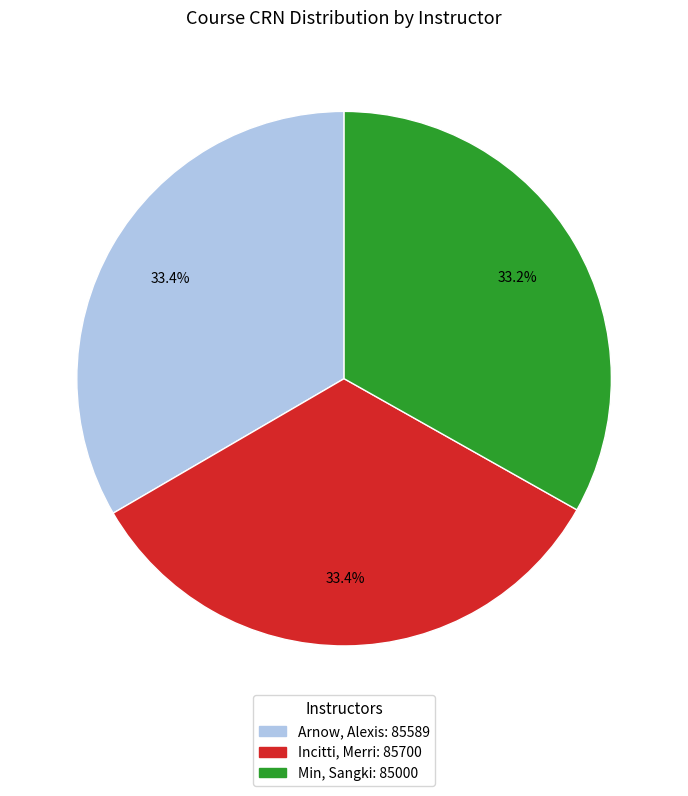

What is the ratio of the value at Incitti, Merri to the value at Arnow, Alexis?

1.0